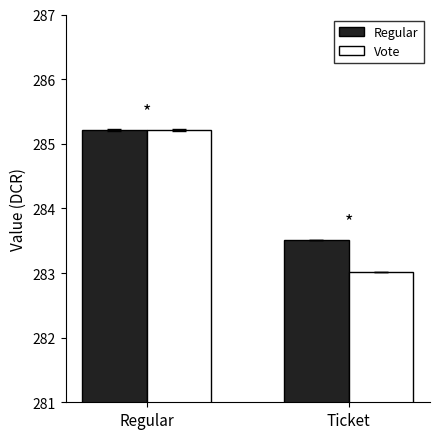

Which category has the lowest value in the Vote series?

Ticket